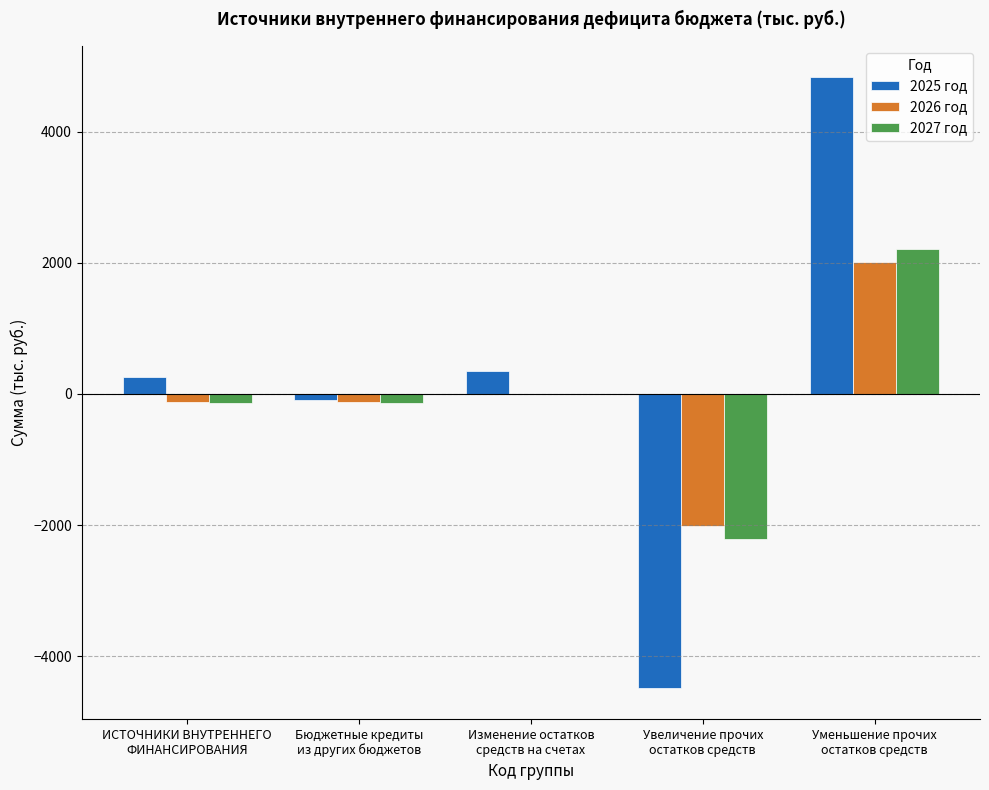

At which category is the sum across all series the highest?

Уменьшение прочих
остатков средств